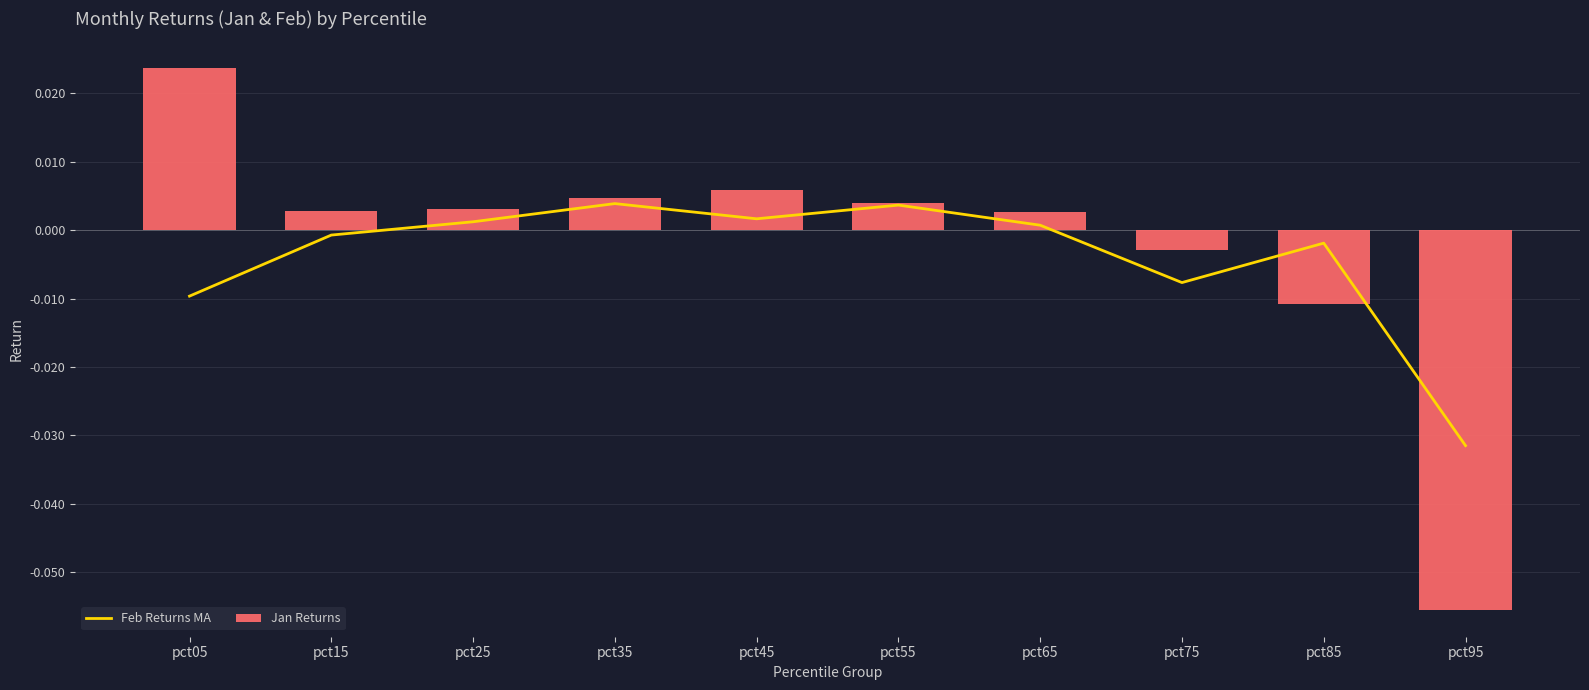

Are the bars grouped side by side (vs. stacked)?

Yes